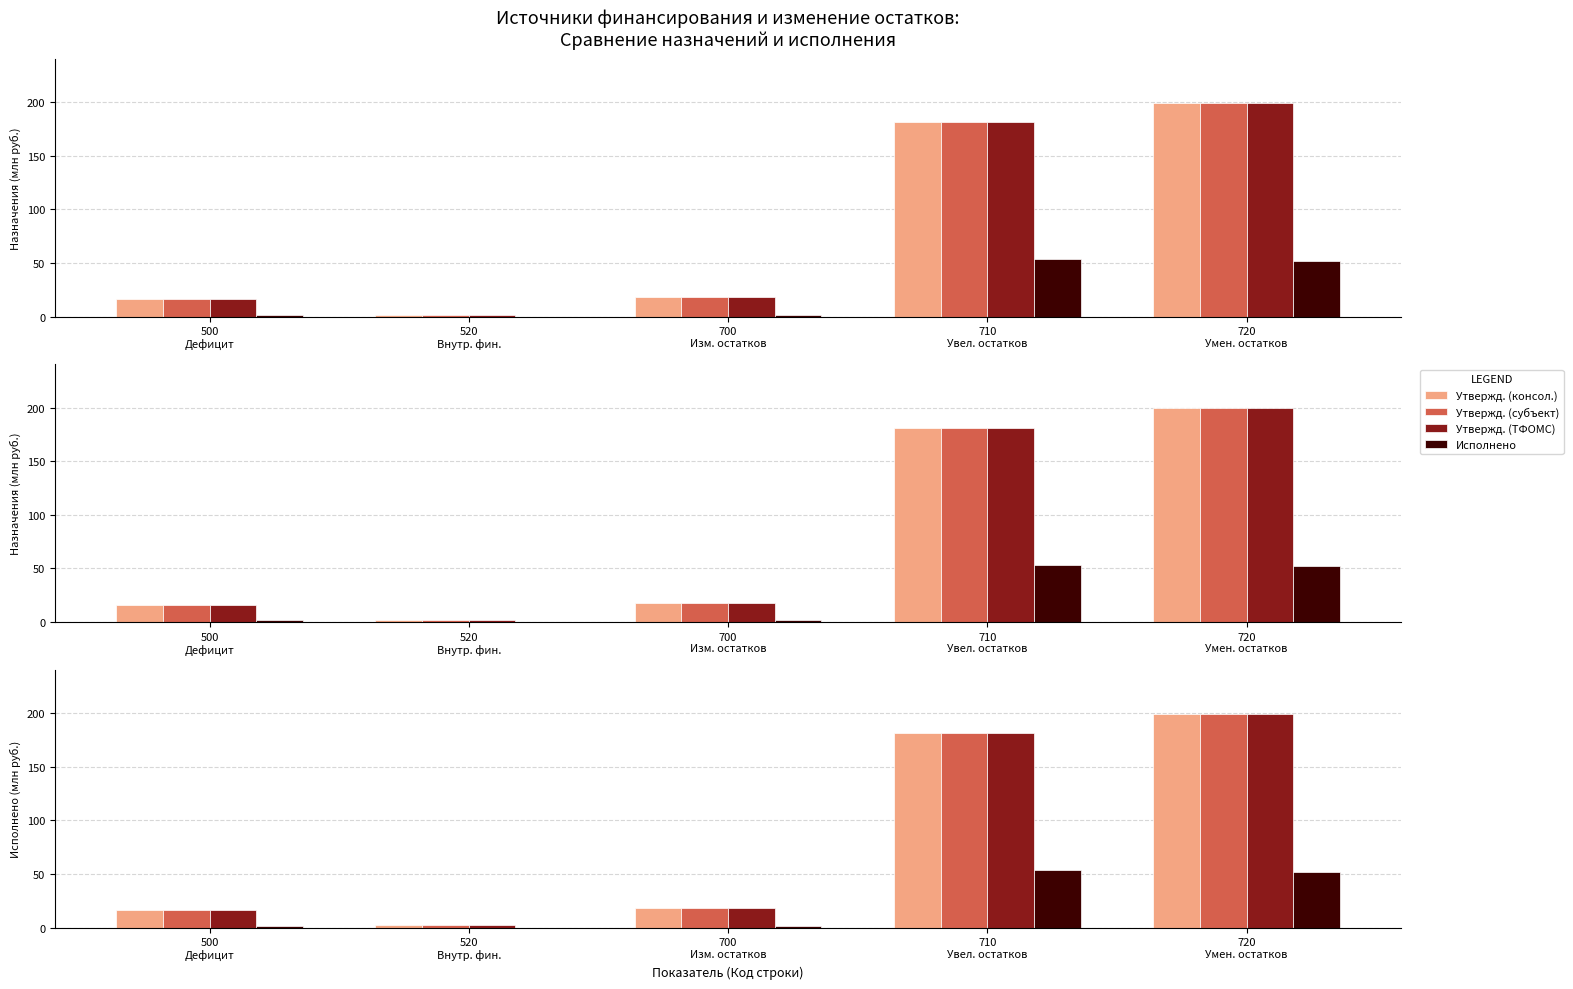

What is the difference between the Исполнено values at 700
Изм. остатков and 710
Увел. остатков?

51.9